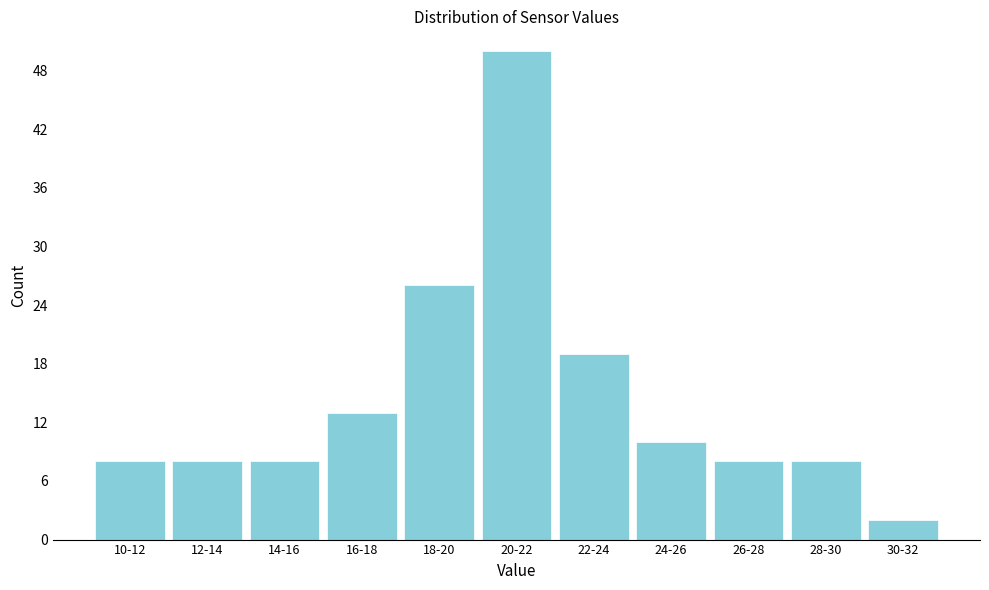

Reading left to right, extract all data points from this chart.

10-12=8	12-14=8	14-16=8	16-18=13	18-20=26	20-22=50	22-24=19	24-26=10	26-28=8	28-30=8	30-32=2